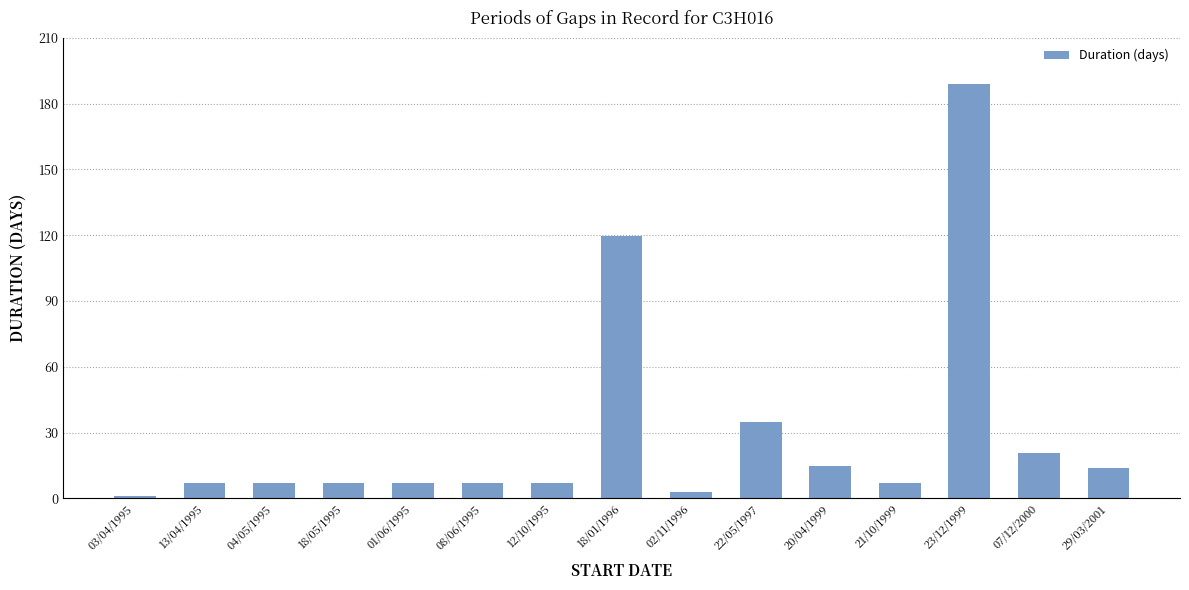

What is the average value?

29.7